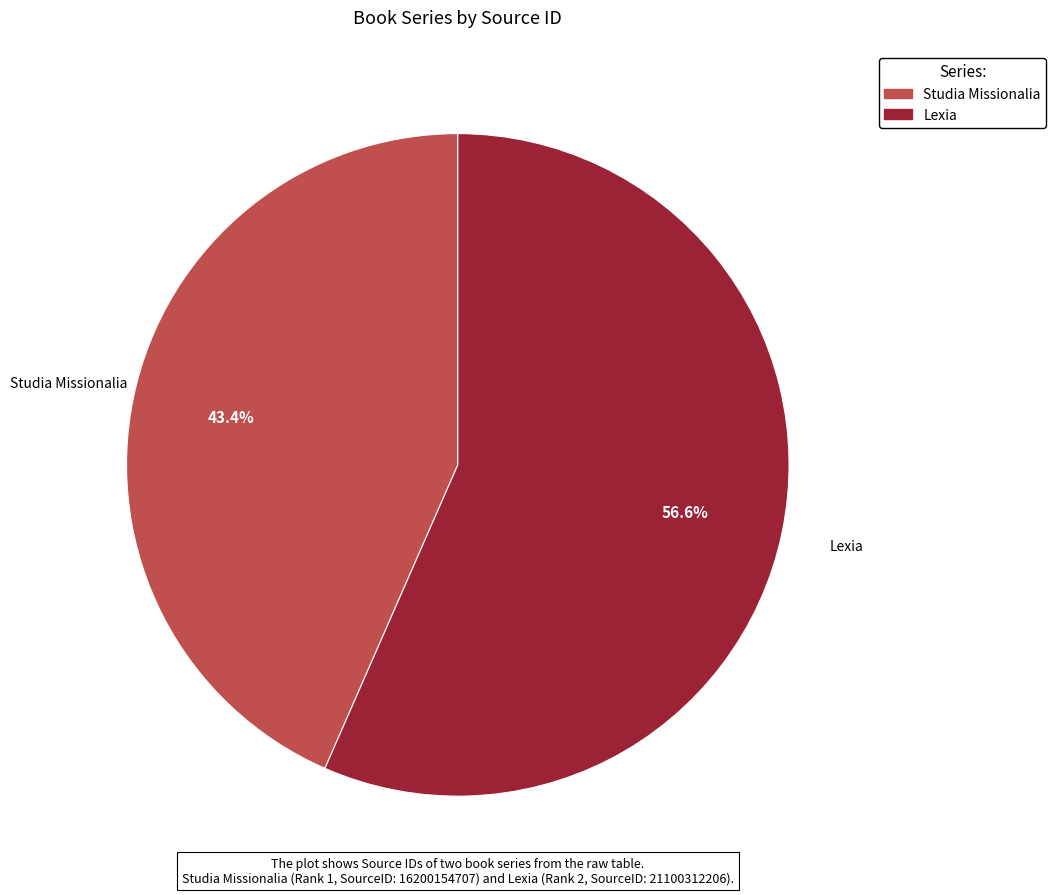

To the nearest percent, what is the difference between the largest and smallest slice percentages?

13%